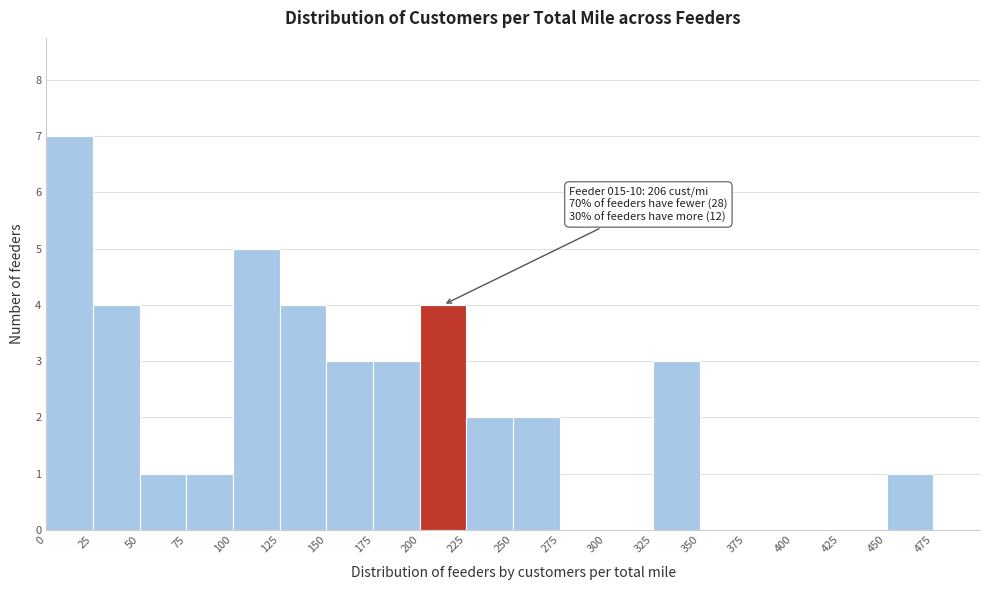

Over which range of the x-axis is the bar tallest?

0 to 25